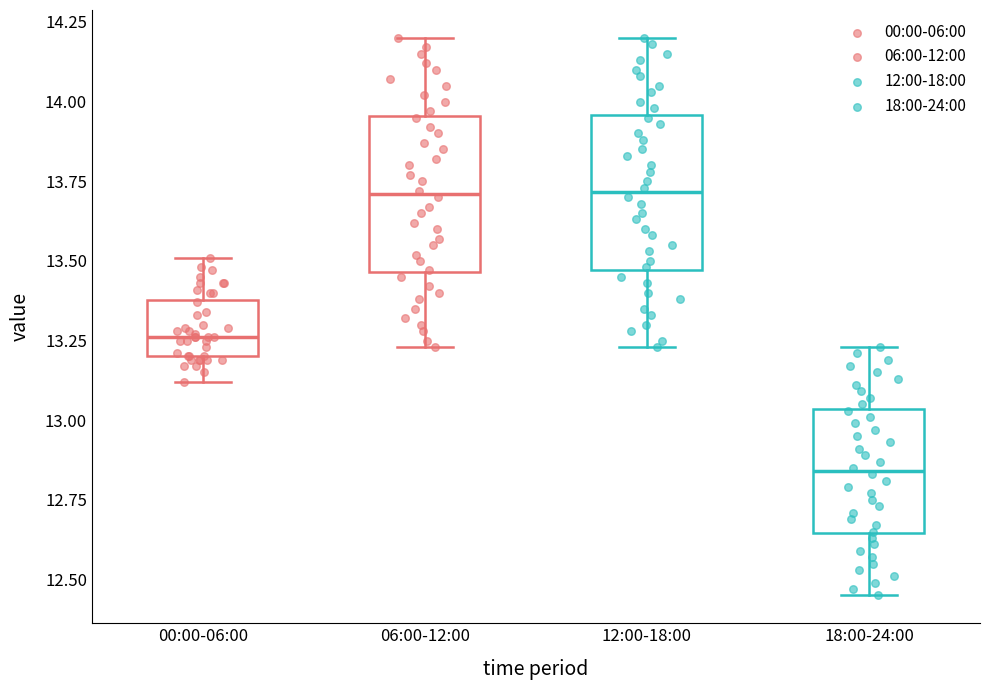

Reading left to right, read every box against the y-axis: the position of its median line, the range the box covers, and the ends of its whiskers. The values are not printed on the chart, so give them approximately, as read against the axis.

00:00-06:00: median 13.25, box 13.20 to 13.40, whiskers 13.10 to 13.50
06:00-12:00: median 13.70, box 13.45 to 13.95, whiskers 13.25 to 14.20
12:00-18:00: median 13.70, box 13.45 to 13.95, whiskers 13.25 to 14.20
18:00-24:00: median 12.85, box 12.65 to 13.05, whiskers 12.45 to 13.25